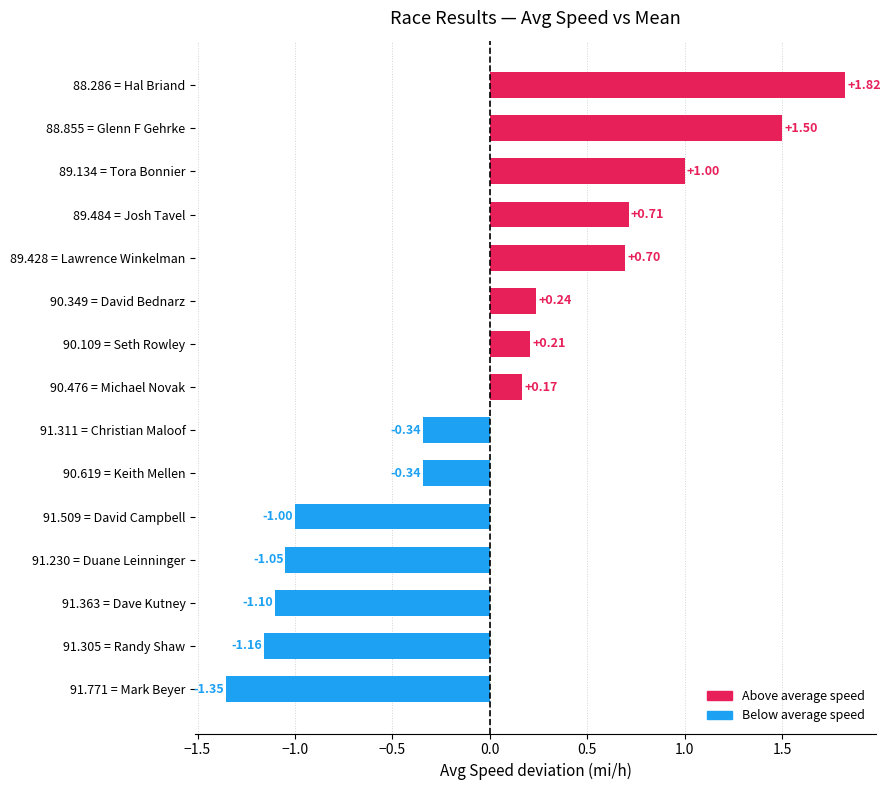

What is the change in value from 89.134 = Tora Bonnier to 91.509 = David Campbell?

-2.0